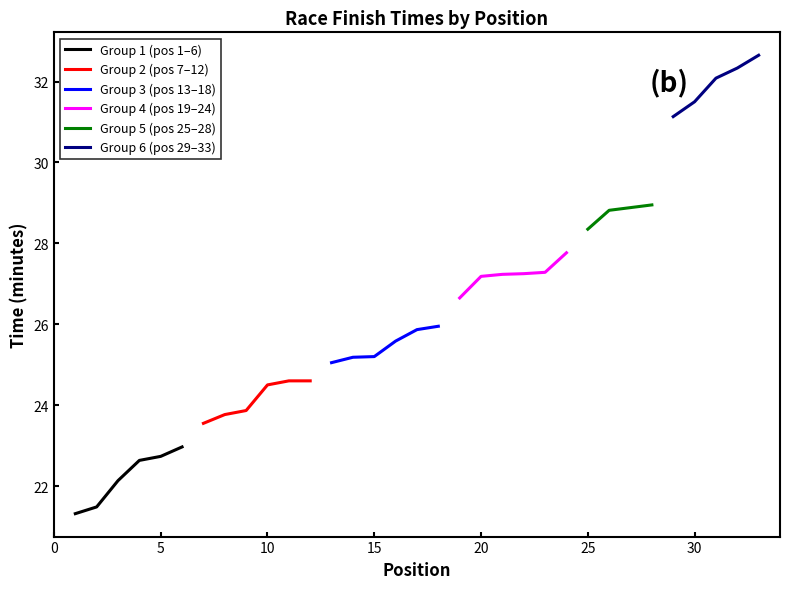

What is the value of the 12-22 point at the 5th from the left?

25.6